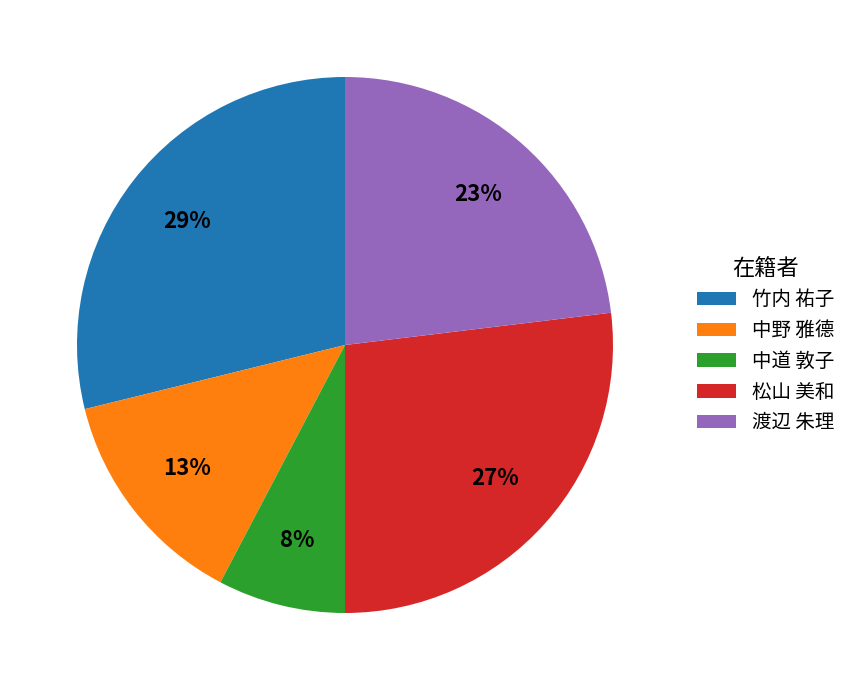

To the nearest percent, what is the combined percentage of 渡辺 朱理 and 中道 敦子?

31%